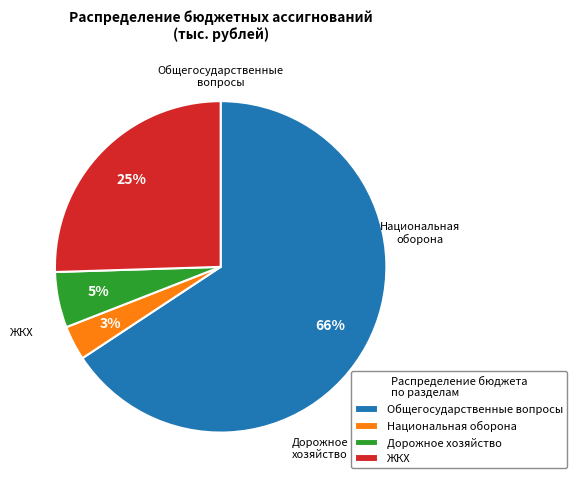

Does Национальная оборона represent more than half of the total?

No